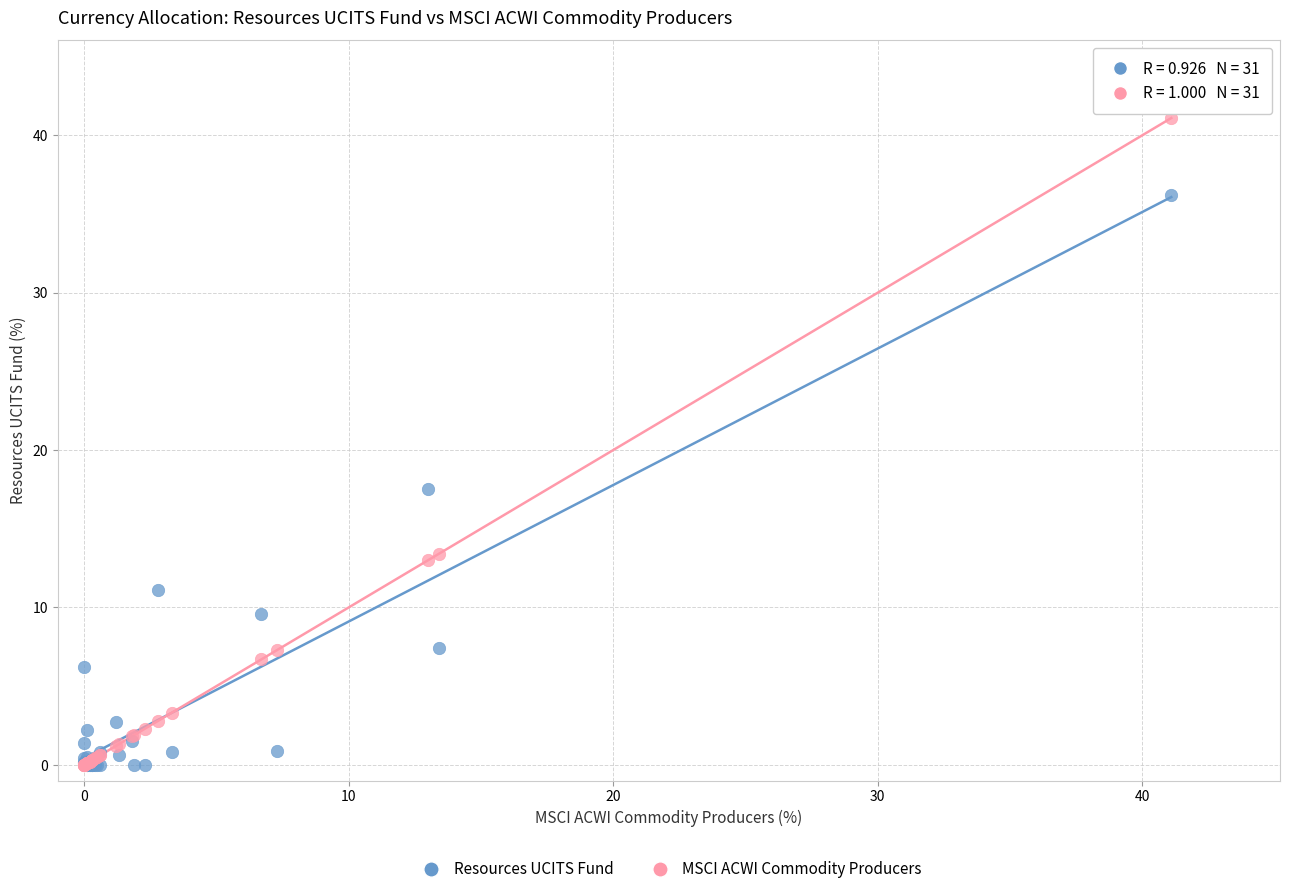

Which series has the widest spread of Y values?

MSCI ACWI Commodity Producers